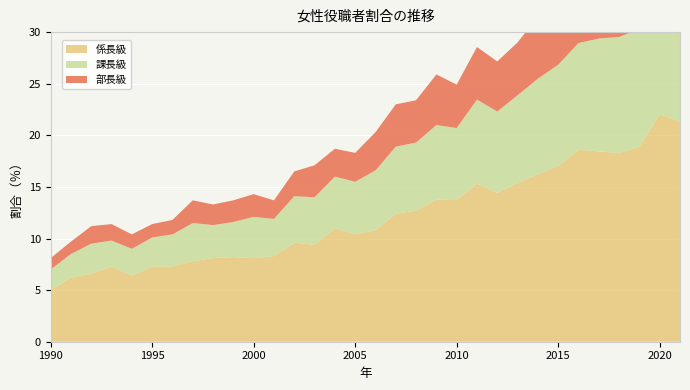

Reading right to left, list all the values displayed in this chart.

係長級: 21.3	22.0	18.9	18.3	18.4	18.6	17.0	16.2	15.4	14.4	15.3	13.7	13.8	12.7	12.4	10.8	10.4	11.0	9.4	9.6	8.3	8.1	8.2	8.1	7.8	7.3	7.3	6.4	7.3	6.6	6.2	5.0
課長級: 13.2	12.1	11.4	11.2	10.9	10.3	9.8	9.2	8.5	7.9	8.1	7.0	7.2	6.6	6.5	5.8	5.1	5.0	4.6	4.5	3.6	4.0	3.4	3.2	3.7	3.1	2.8	2.6	2.5	2.9	2.3	2.0
部長級: 8.9	9.1	6.9	6.6	6.3	6.6	6.2	6.0	5.1	4.9	5.1	4.2	4.9	4.1	4.1	3.7	2.8	2.7	3.1	2.4	1.8	2.2	2.1	2.0	2.2	1.4	1.3	1.4	1.6	1.7	1.2	1.1